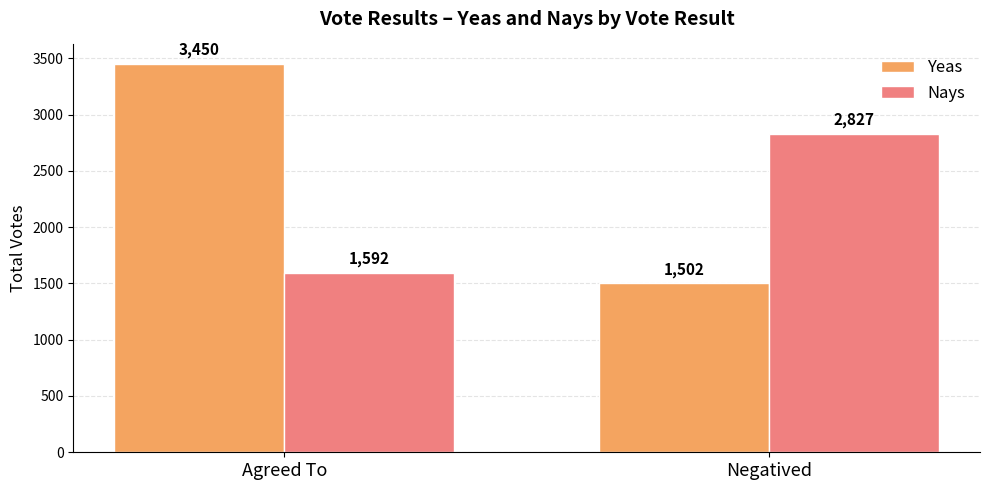

What is the difference between the highest and lowest values at Agreed To?

1858